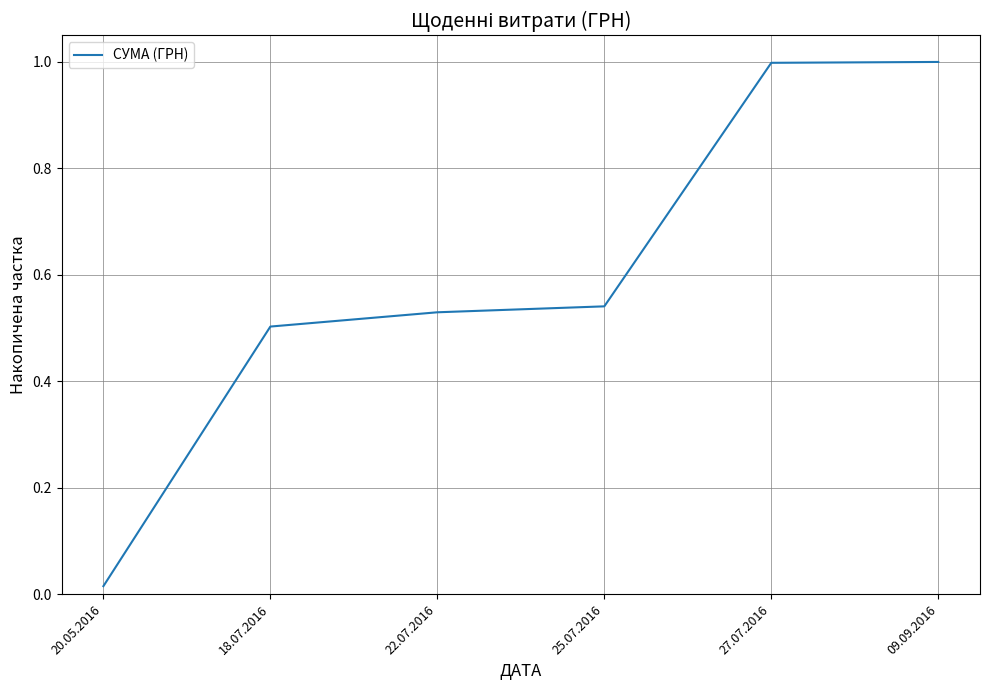

True or false: the data shows 1.0 at 27.07.2016.

True